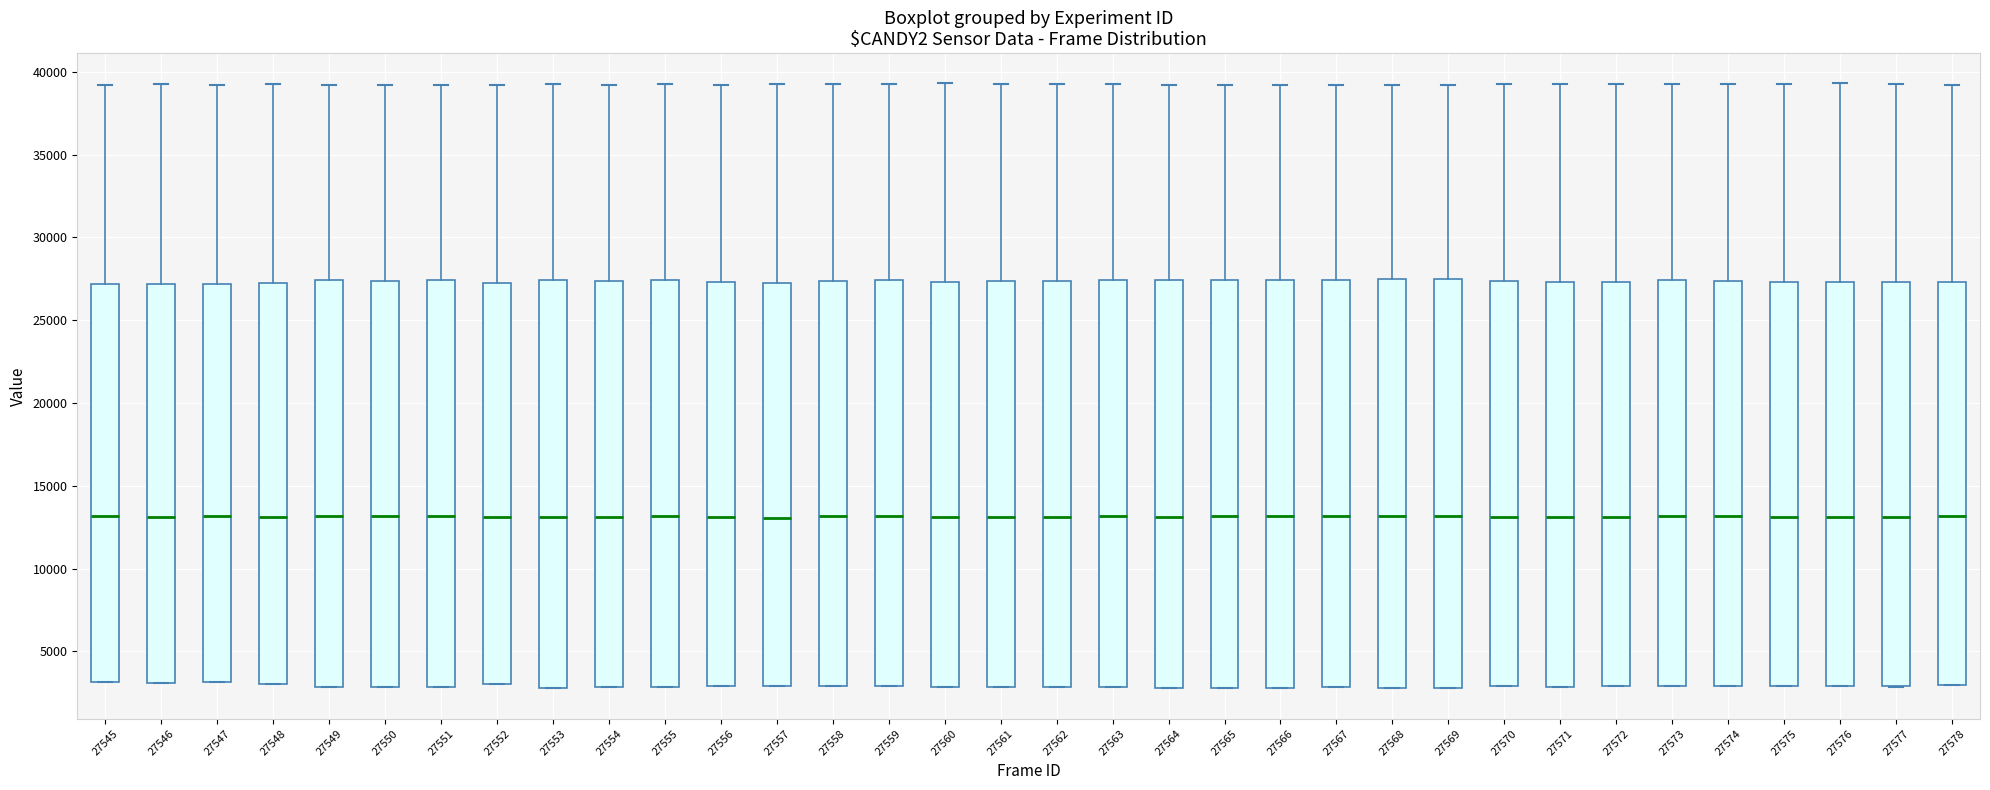

Where is the upper edge of the box at x = 27550 on the y-axis? The values are not printed on the chart, so give them approximately, as read against the axis.

27500